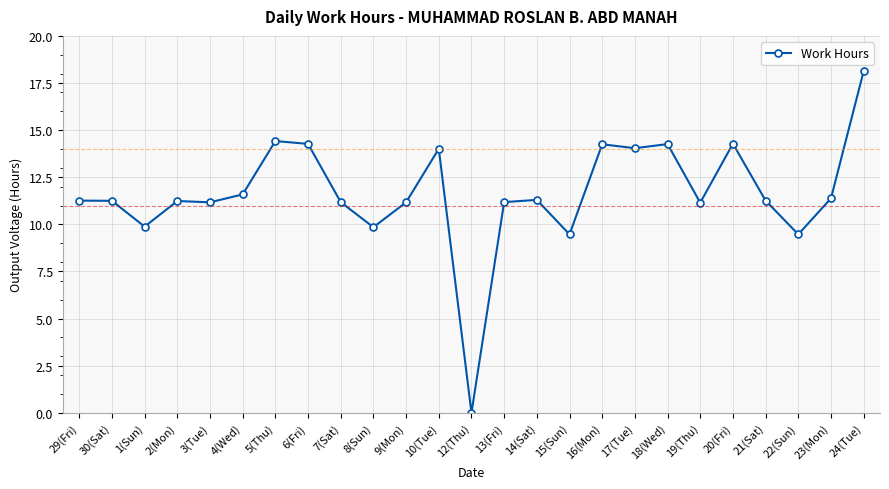

Where is the first local minimum?

1(Sun)